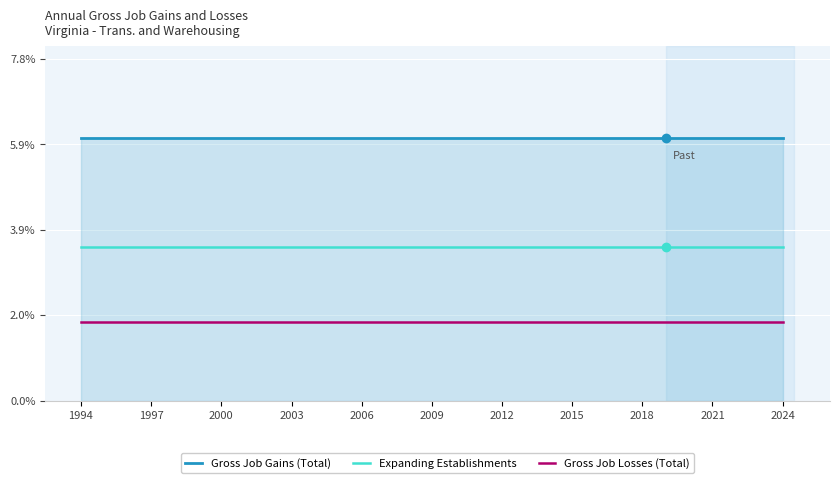

Is this an area chart (filled region under the line)?

No